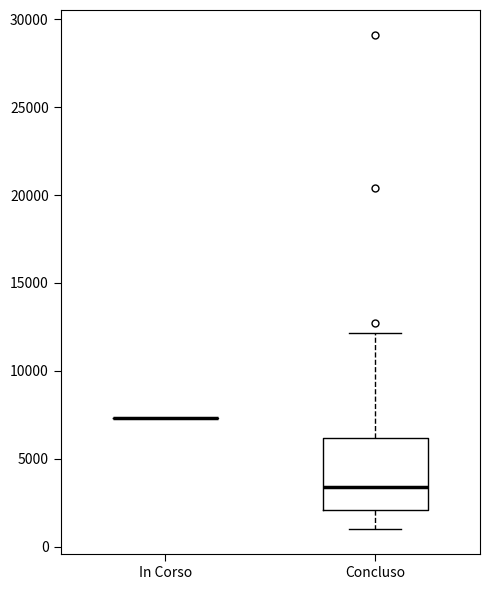

Reading left to right, transcribe this box plot: for each box, give where its median line is, the range the box spans, and where its two whiskers end, as read against the y-axis. The values are not printed on the chart, so give them approximately, as read against the axis.

In Corso: box collapsed to a line at 7500, whiskers 7500 to 7500
Concluso: median 3500, box 2000 to 6000, whiskers 1000 to 12000